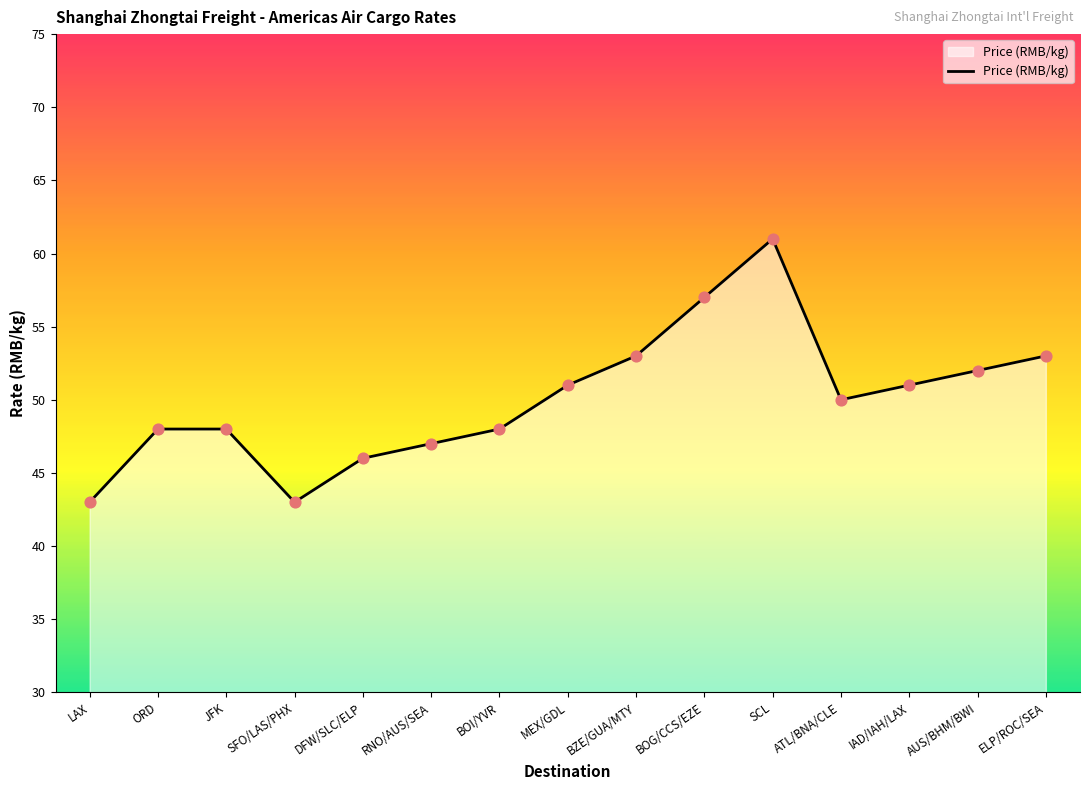

Between BOG/CCS/EZE and MEX/GDL, which is larger?

BOG/CCS/EZE